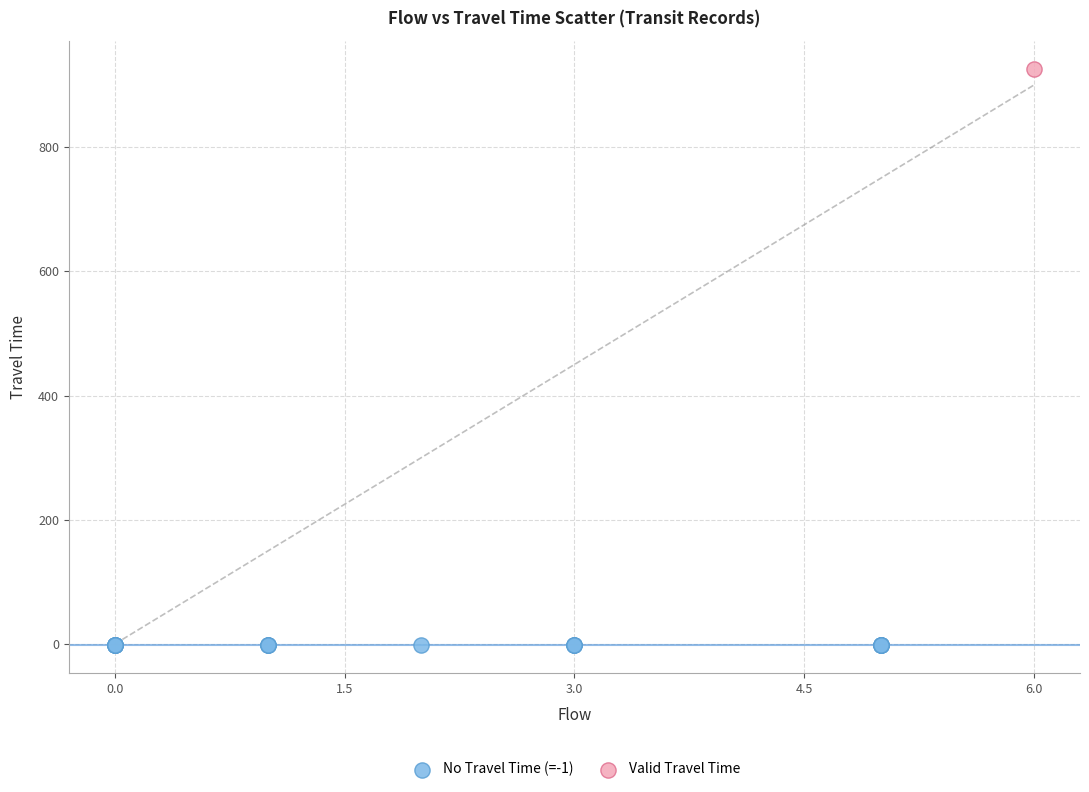

What are all the series names shown in the legend?

No Travel Time (=-1), Valid Travel Time